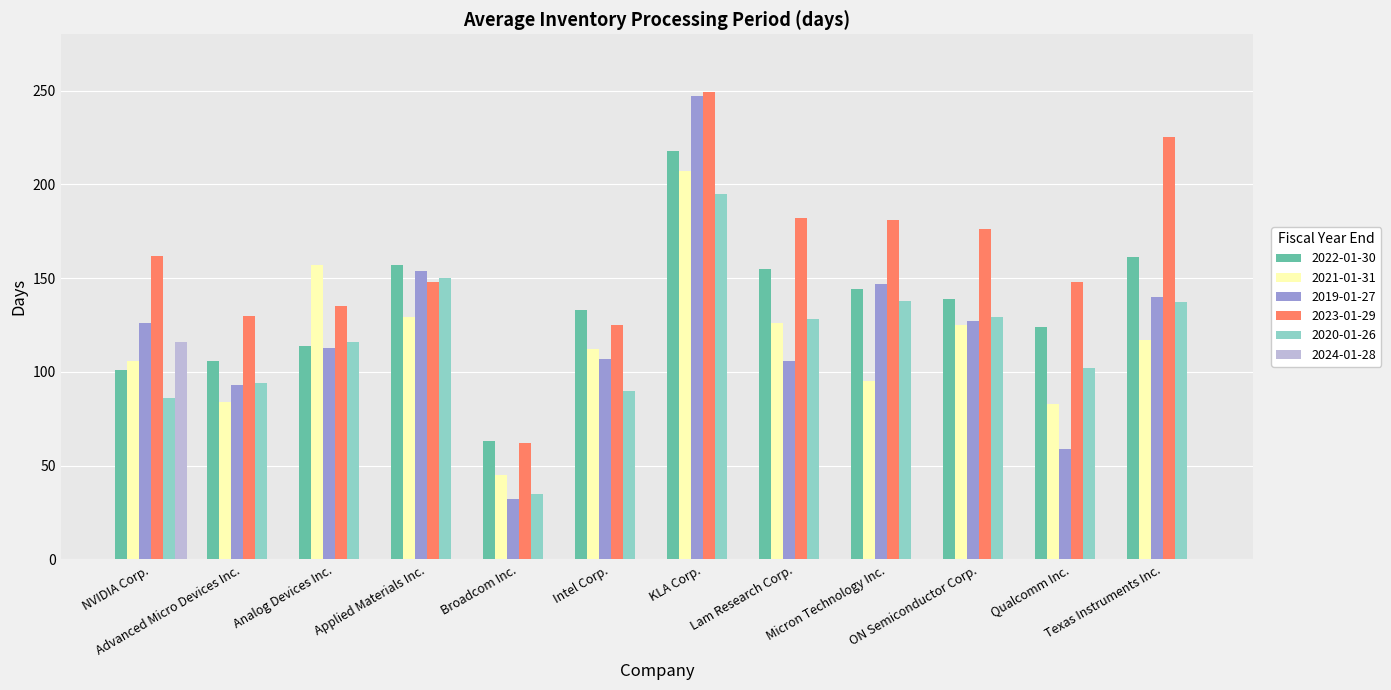

What is the sum of the 2020-01-26 values at Intel Corp. and Texas Instruments Inc.?

227